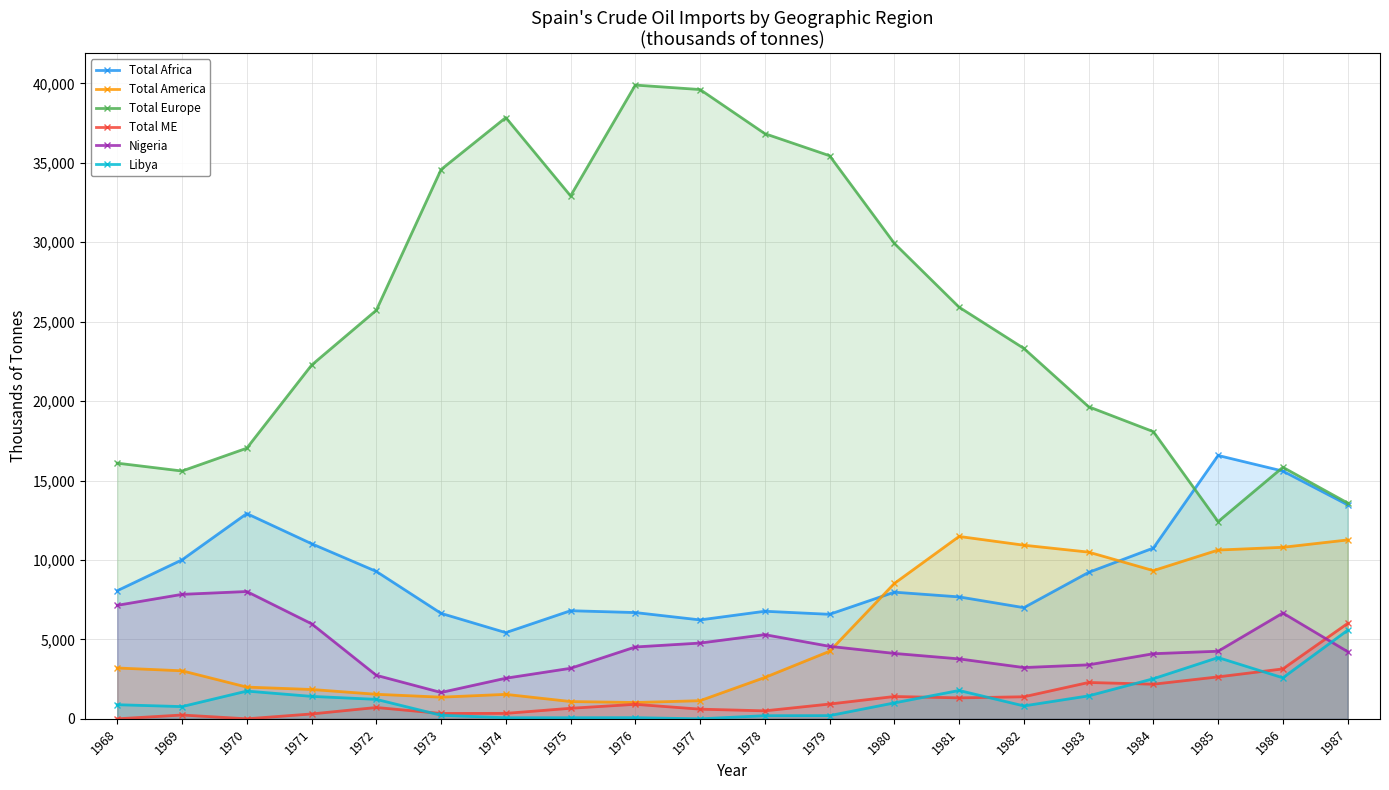

List the labels in order of Libya value, largest first.

1987, 1985, 1986, 1984, 1981, 1970, 1983, 1971, 1972, 1980, 1968, 1982, 1969, 1973, 1979, 1978, 1976, 1974, 1975, 1977